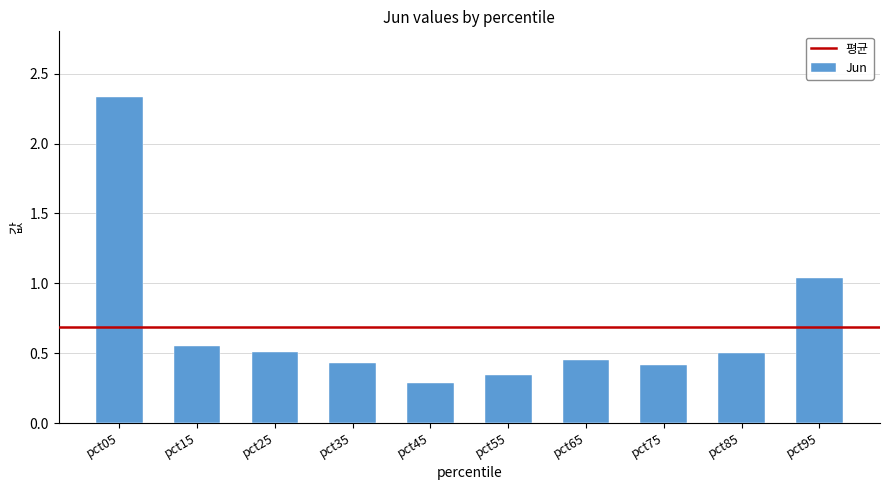

Which label corresponds to the smallest value in the chart?

pct45